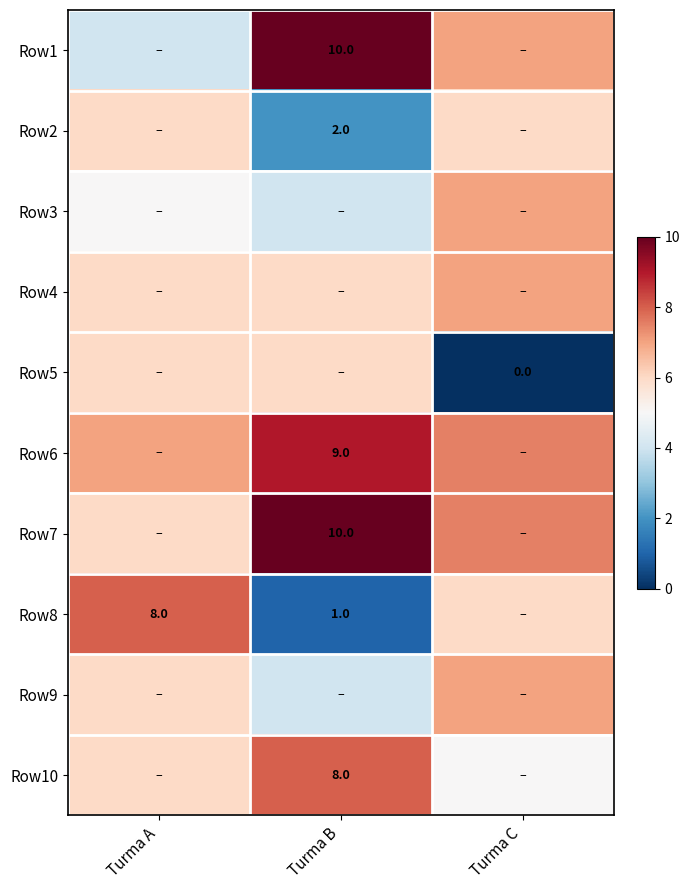

What is the difference between the Row8 values at Turma A and Turma B?

7.0